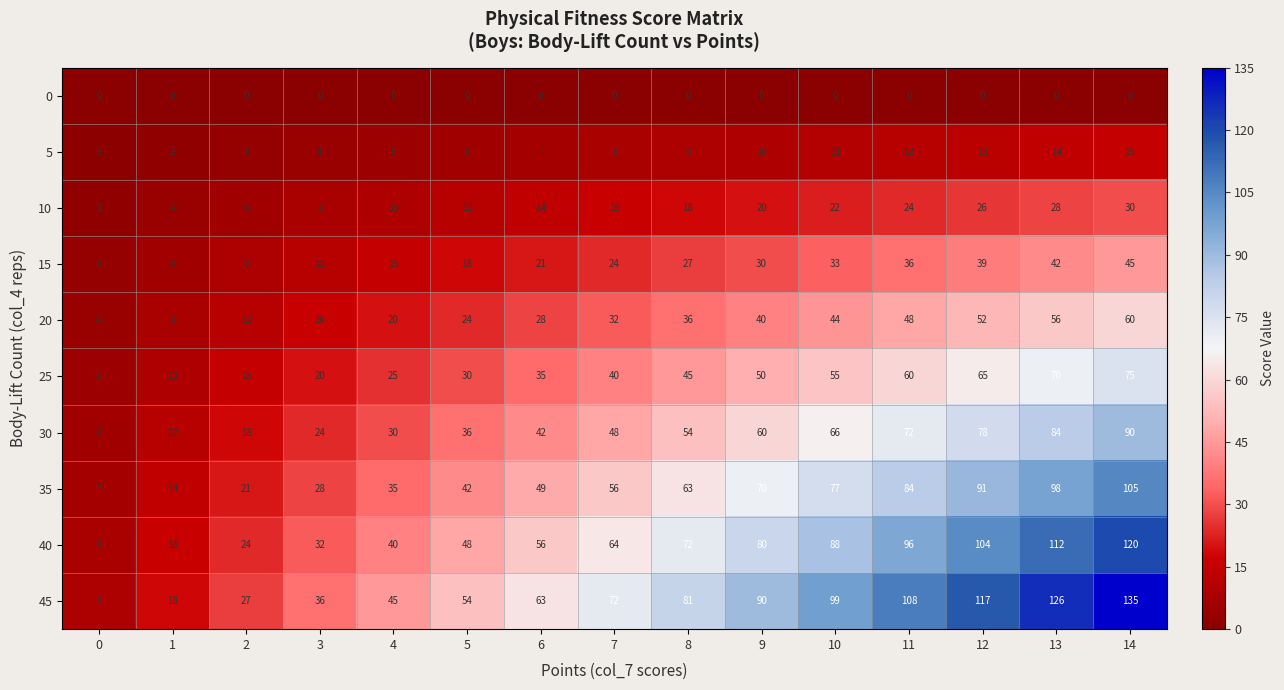

At how many categories does at least one series exceed 120?

2